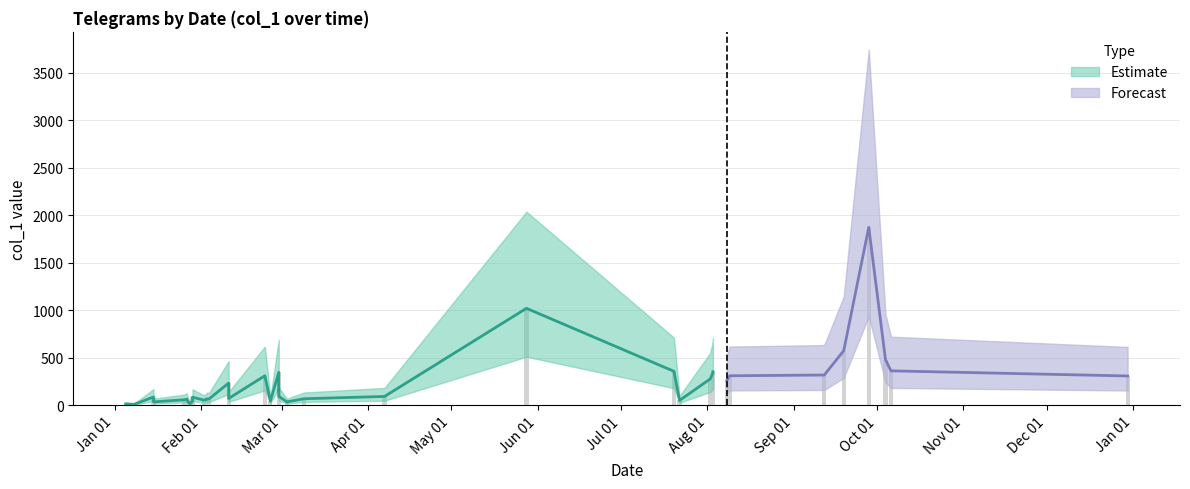

What is the value of the Estimate_lower bar at the 24th from the left?

24